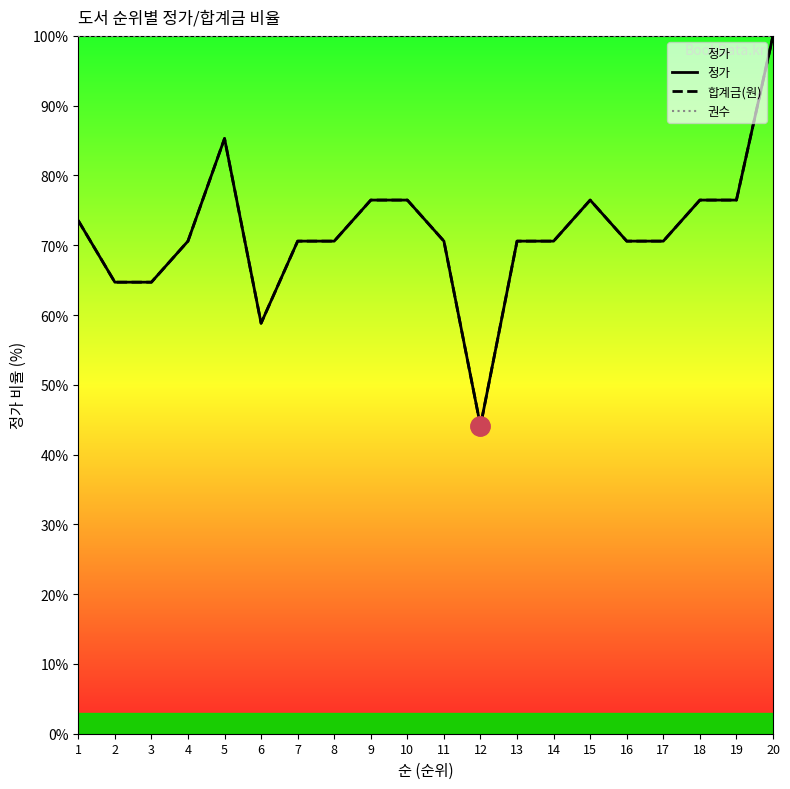

What is the sum of the 권수 values at 1 and 13?

200.0